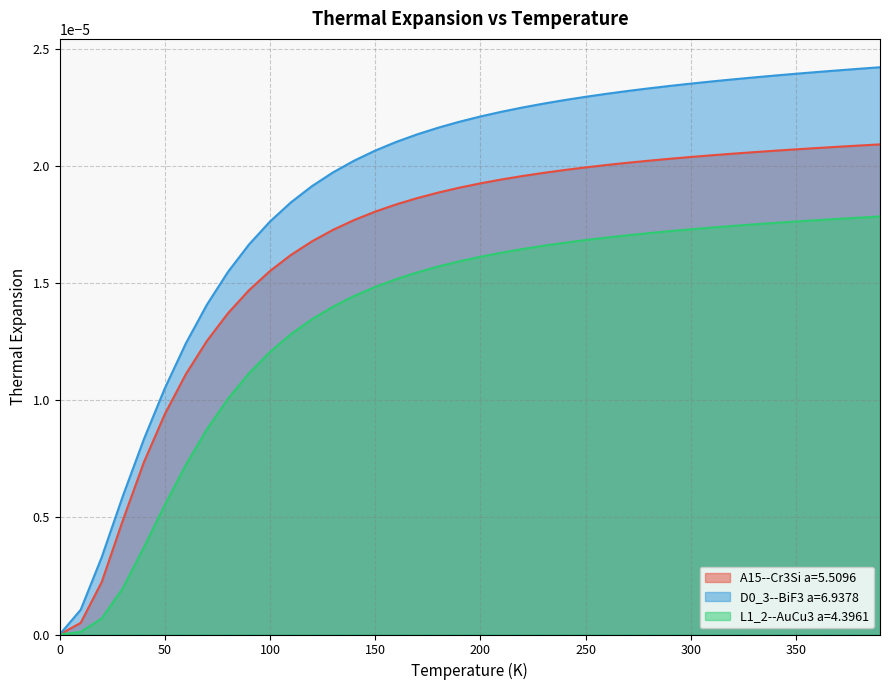

Reading right to left, what are all the values shown in this chart?

A15--Cr3Si a=5.5096: 390.0=0.0	380.0=0.0	370.0=0.0	360.0=0.0	350.0=0.0	340.0=0.0	330.0=0.0	320.0=0.0	310.0=0.0	300.0=0.0	290.0=0.0	280.0=0.0	270.0=0.0	260.0=0.0	250.0=0.0	240.0=0.0	230.0=0.0	220.0=0.0	210.0=0.0	200.0=0.0	190.0=0.0	180.0=0.0	170.0=0.0	160.0=0.0	150.0=0.0	140.0=0.0	130.0=0.0	120.0=0.0	110.0=0.0	100.0=0.0	90.0=0.0	80.0=0.0	70.0=0.0	60.0=0.0	50.0=0.0	40.0=0.0	30.0=0.0	20.0=0.0	10.0=0.0	0.0=0.0
D0_3--BiF3 a=6.9378: 390.0=0.0	380.0=0.0	370.0=0.0	360.0=0.0	350.0=0.0	340.0=0.0	330.0=0.0	320.0=0.0	310.0=0.0	300.0=0.0	290.0=0.0	280.0=0.0	270.0=0.0	260.0=0.0	250.0=0.0	240.0=0.0	230.0=0.0	220.0=0.0	210.0=0.0	200.0=0.0	190.0=0.0	180.0=0.0	170.0=0.0	160.0=0.0	150.0=0.0	140.0=0.0	130.0=0.0	120.0=0.0	110.0=0.0	100.0=0.0	90.0=0.0	80.0=0.0	70.0=0.0	60.0=0.0	50.0=0.0	40.0=0.0	30.0=0.0	20.0=0.0	10.0=0.0	0.0=0.0
L1_2--AuCu3 a=4.3961: 390.0=0.0	380.0=0.0	370.0=0.0	360.0=0.0	350.0=0.0	340.0=0.0	330.0=0.0	320.0=0.0	310.0=0.0	300.0=0.0	290.0=0.0	280.0=0.0	270.0=0.0	260.0=0.0	250.0=0.0	240.0=0.0	230.0=0.0	220.0=0.0	210.0=0.0	200.0=0.0	190.0=0.0	180.0=0.0	170.0=0.0	160.0=0.0	150.0=0.0	140.0=0.0	130.0=0.0	120.0=0.0	110.0=0.0	100.0=0.0	90.0=0.0	80.0=0.0	70.0=0.0	60.0=0.0	50.0=0.0	40.0=0.0	30.0=0.0	20.0=0.0	10.0=0.0	0.0=0.0